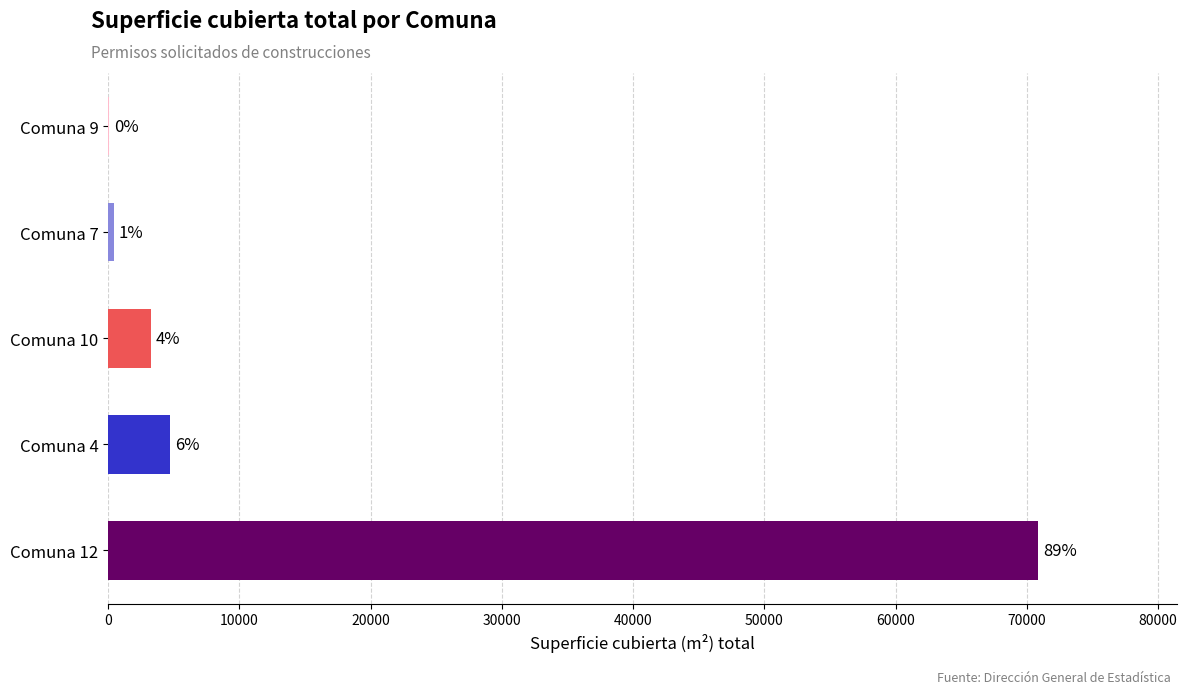

Are the bars horizontal?

Yes